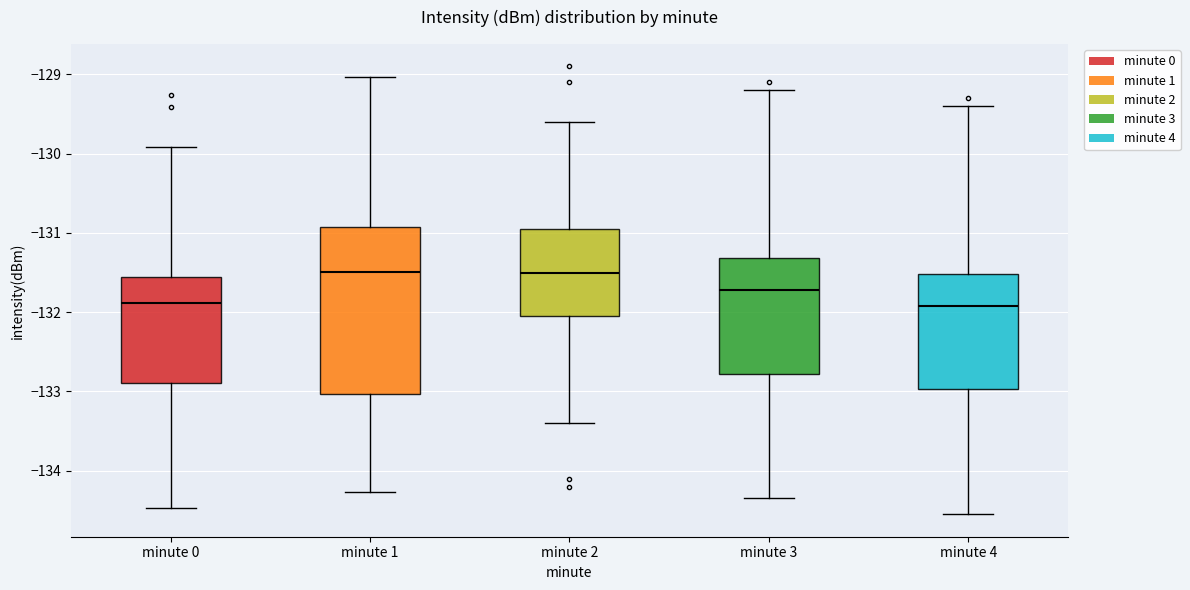

Where is the lower edge of the box for minute 0 on the y-axis? The values are not printed on the chart, so give them approximately, as read against the axis.

-132.9